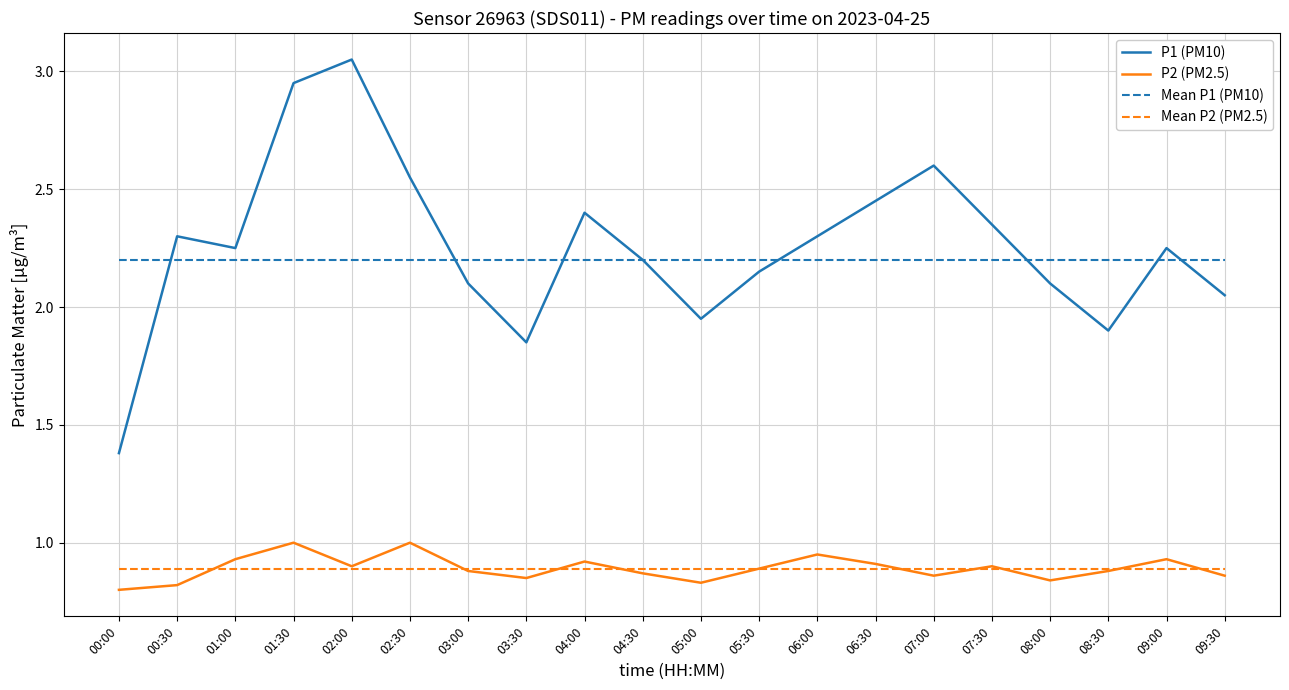

True or false: Mean P2 (PM2.5) and P1 (PM10) intersect in this chart.

False